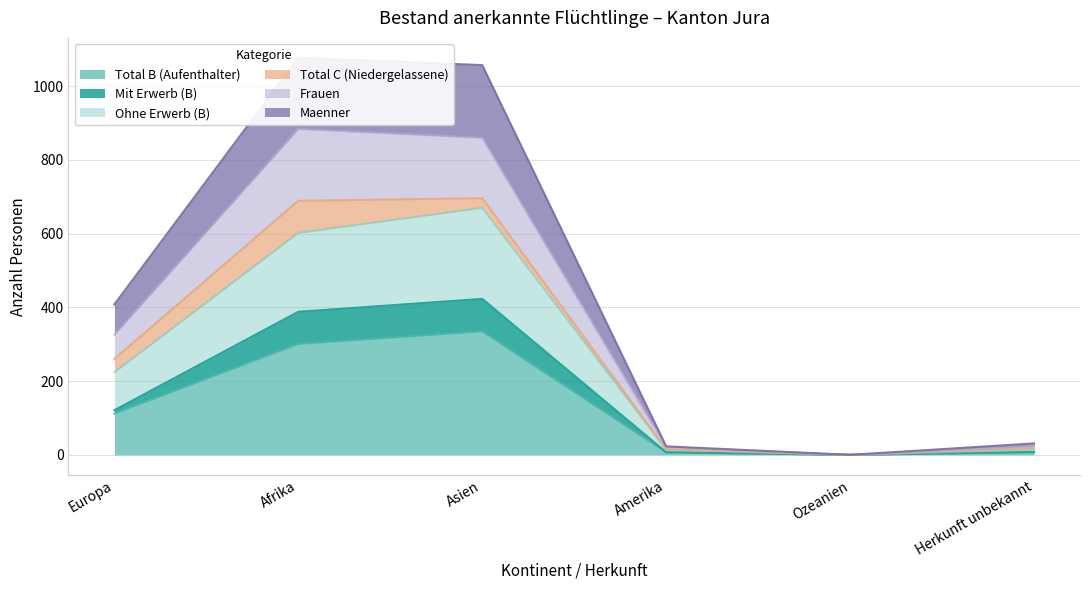

The value of Total B (Aufenthalter) at Afrika is 427. True or false?

False